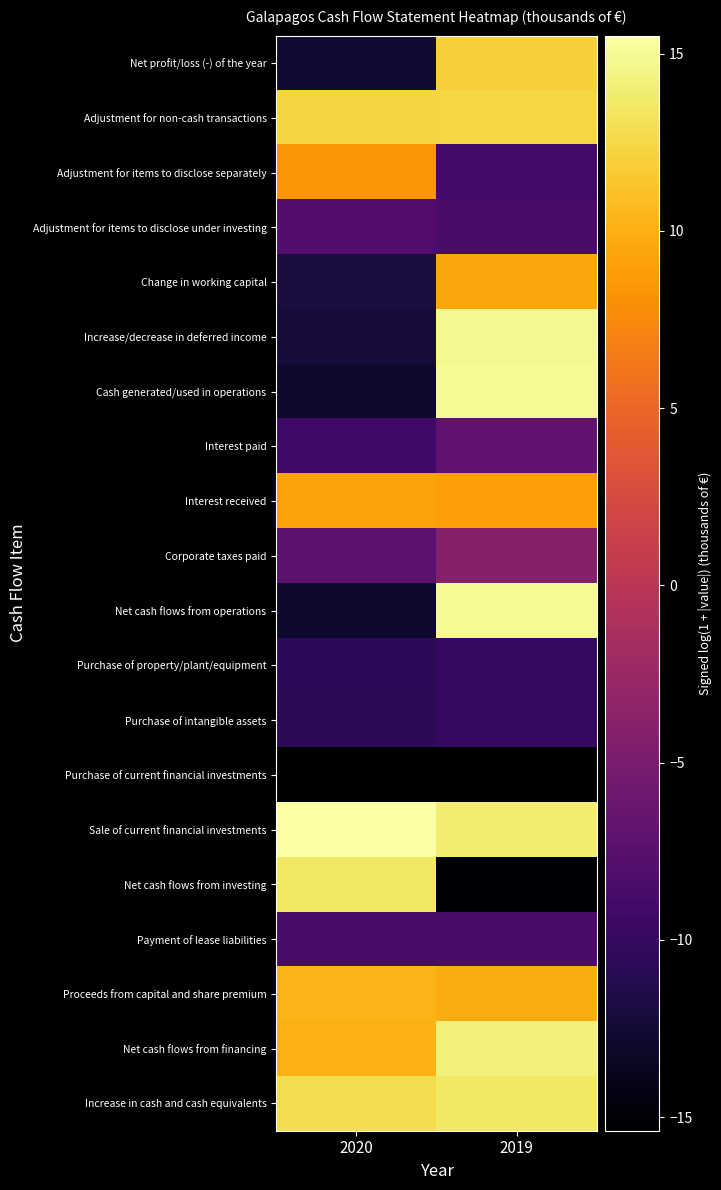

What is the greatest value displayed?

15.5